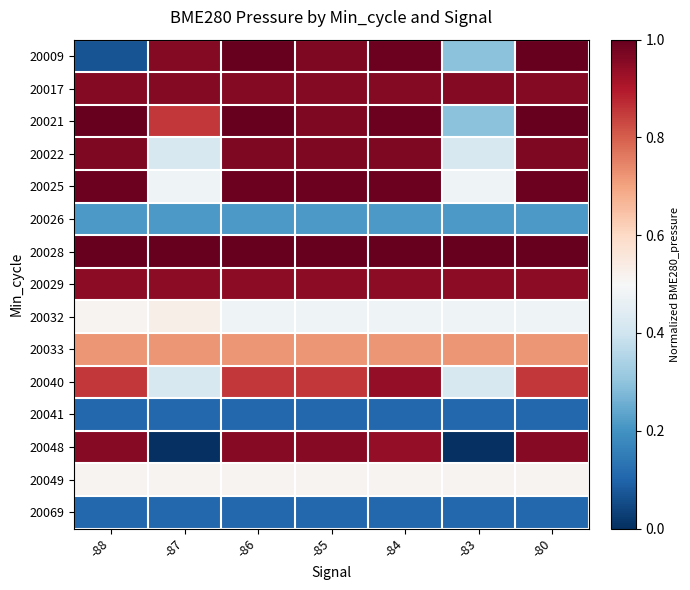

Reading right to left, transcribe all the data shown in this chart.

20009: -80=1.0	-83=0.3	-84=1.0	-85=1.0	-86=1.0	-87=1.0	-88=0.1
20017: -80=1.0	-83=1.0	-84=1.0	-85=1.0	-86=1.0	-87=1.0	-88=1.0
20021: -80=1.0	-83=0.3	-84=1.0	-85=1.0	-86=1.0	-87=0.9	-88=1.0
20022: -80=1.0	-83=0.4	-84=1.0	-85=1.0	-86=1.0	-87=0.4	-88=1.0
20025: -80=1.0	-83=0.5	-84=1.0	-85=1.0	-86=1.0	-87=0.5	-88=1.0
20026: -80=0.2	-83=0.2	-84=0.2	-85=0.2	-86=0.2	-87=0.2	-88=0.2
20028: -80=1.0	-83=1.0	-84=1.0	-85=1.0	-86=1.0	-87=1.0	-88=1.0
20029: -80=0.9	-83=0.9	-84=0.9	-85=0.9	-86=0.9	-87=0.9	-88=0.9
20032: -80=0.5	-83=0.5	-84=0.5	-85=0.5	-86=0.5	-87=0.5	-88=0.5
20033: -80=0.7	-83=0.7	-84=0.7	-85=0.7	-86=0.7	-87=0.7	-88=0.7
20040: -80=0.9	-83=0.4	-84=0.9	-85=0.9	-86=0.9	-87=0.4	-88=0.9
20041: -80=0.1	-83=0.1	-84=0.1	-85=0.1	-86=0.1	-87=0.1	-88=0.1
20048: -80=1.0	-83=0.0	-84=0.9	-85=1.0	-86=1.0	-87=0.0	-88=1.0
20049: -80=0.5	-83=0.5	-84=0.5	-85=0.5	-86=0.5	-87=0.5	-88=0.5
20069: -80=0.1	-83=0.1	-84=0.1	-85=0.1	-86=0.1	-87=0.1	-88=0.1